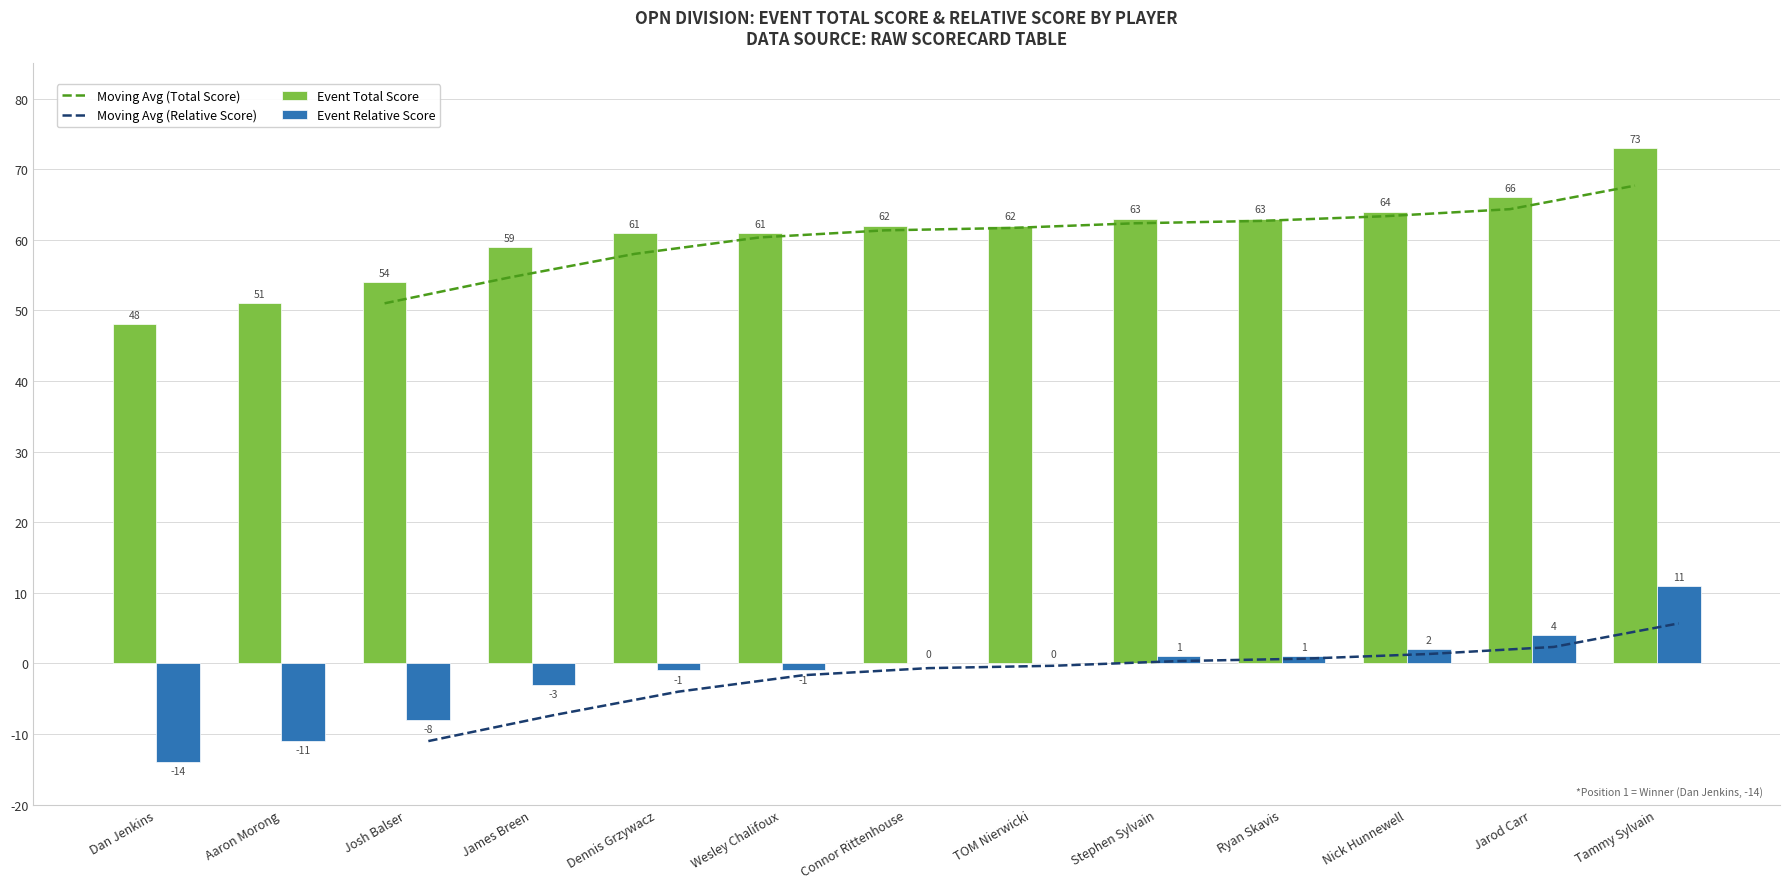

Rank the series at Stephen Sylvain from lowest to highest value.

Event Relative Score, Event Total Score